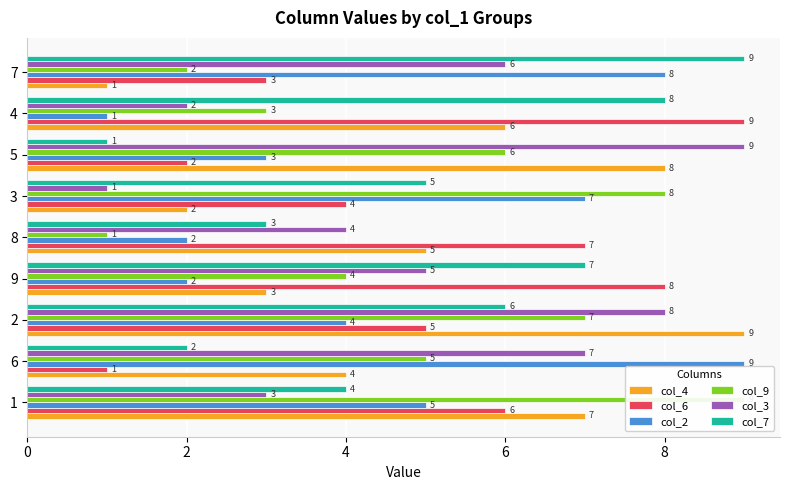

How many categories are shown in the chart?

9